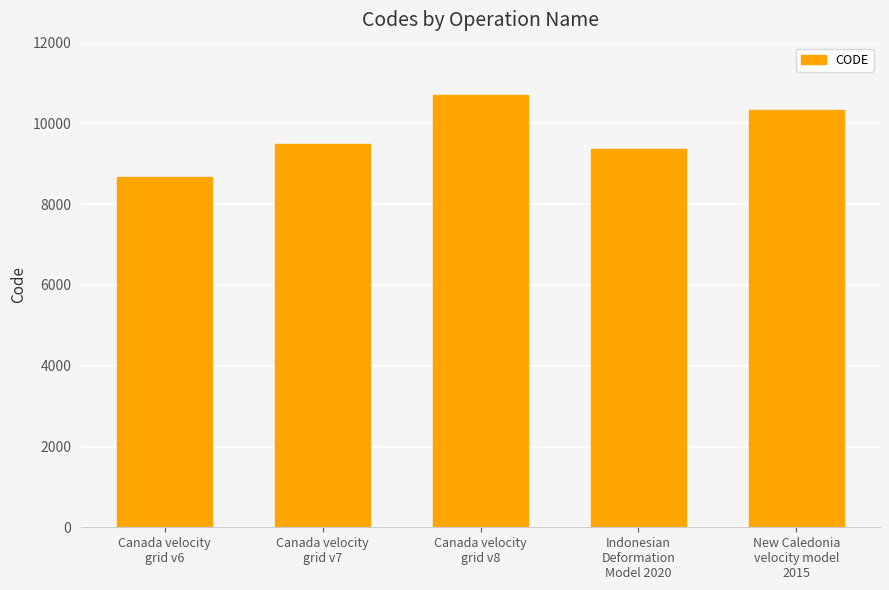

Reading left to right, list all the values displayed in this chart.

Canada velocity
grid v6=8676	Canada velocity
grid v7=9483	Canada velocity
grid v8=10707	Indonesian
Deformation
Model 2020=9375	New Caledonia
velocity model
2015=10323